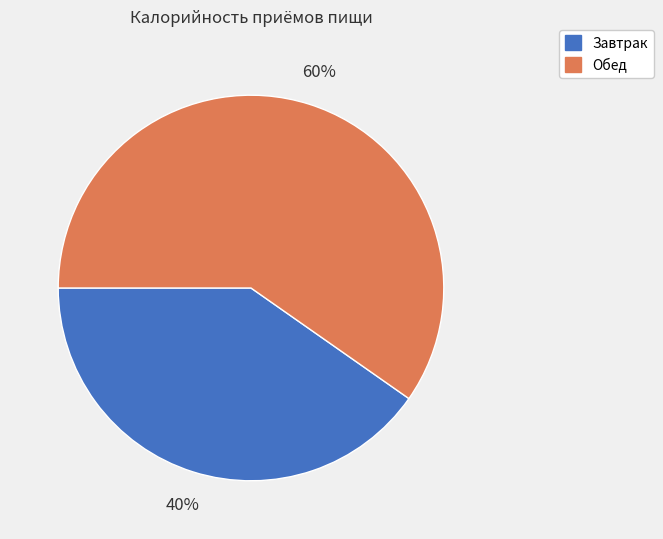

Which category has the smallest portion of the pie?

Завтрак